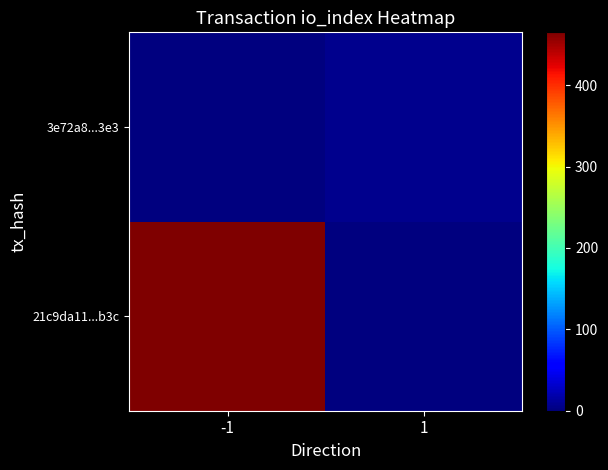

Which has a higher value, 1 or -1?

-1